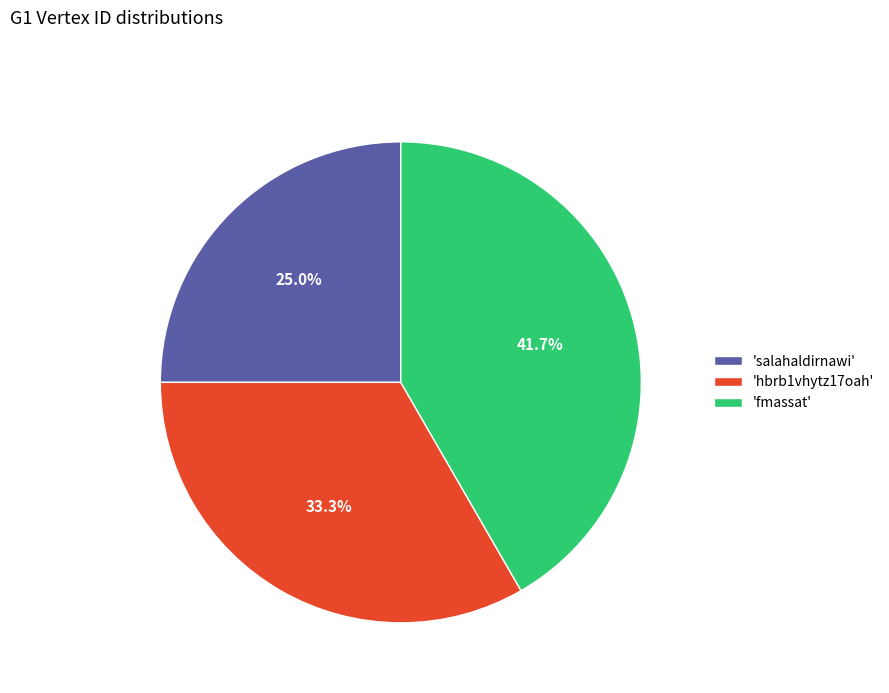

Count the number of slices in the pie.

3